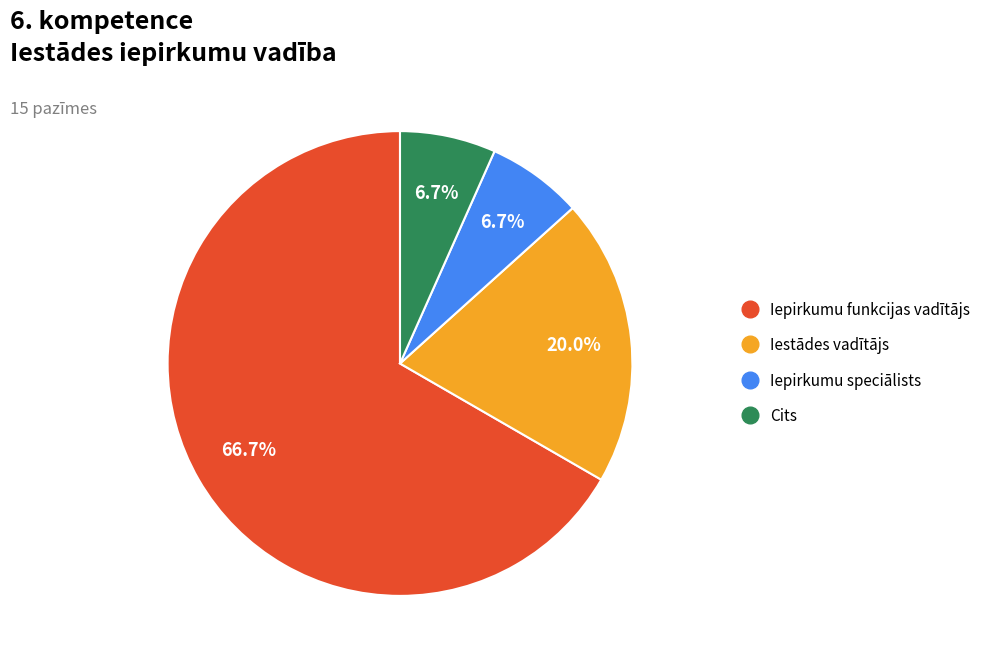

Between Iepirkumu speciālists and Iepirkumu funkcijas vadītājs, which is larger?

Iepirkumu funkcijas vadītājs